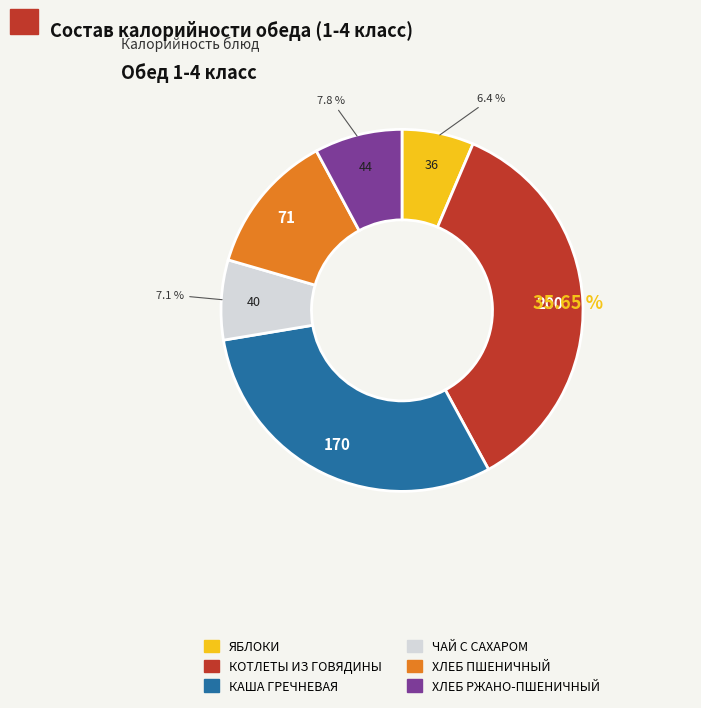

How many segments does this pie chart have?

6